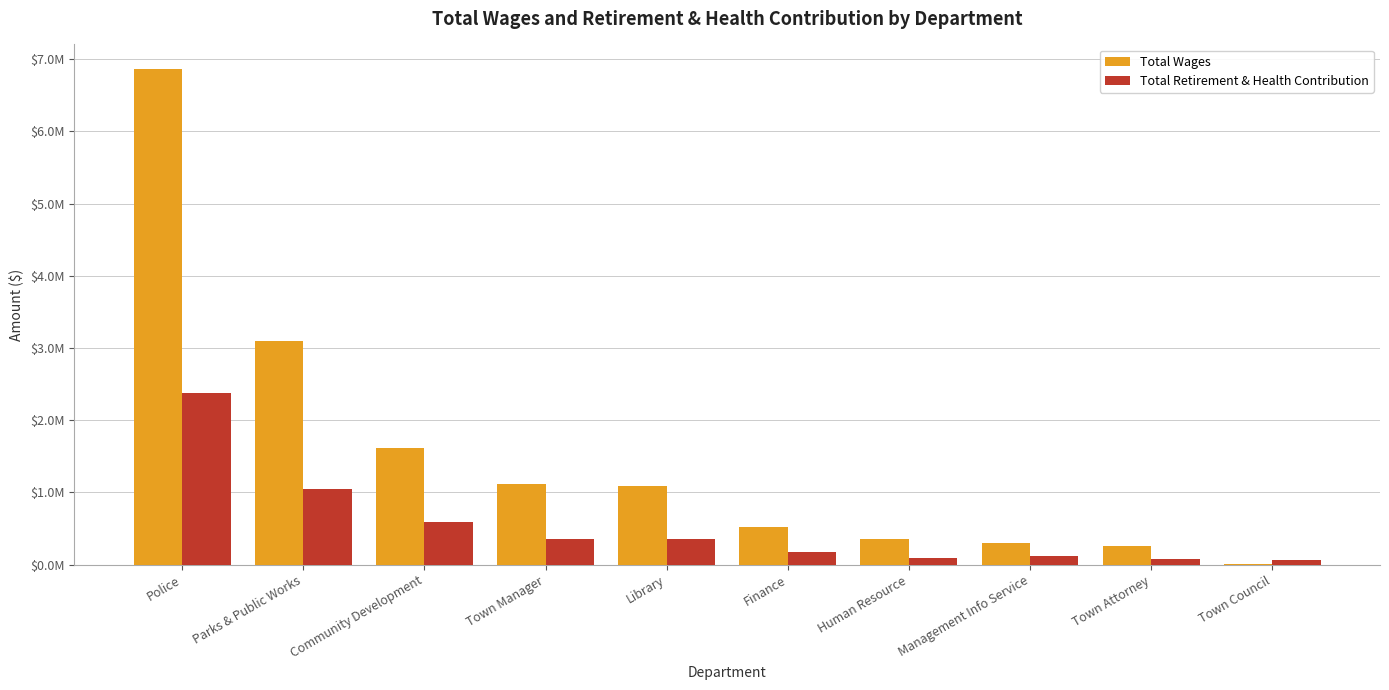

The Total Retirement & Health Contribution series shows 103135 at Finance. True or false?

False